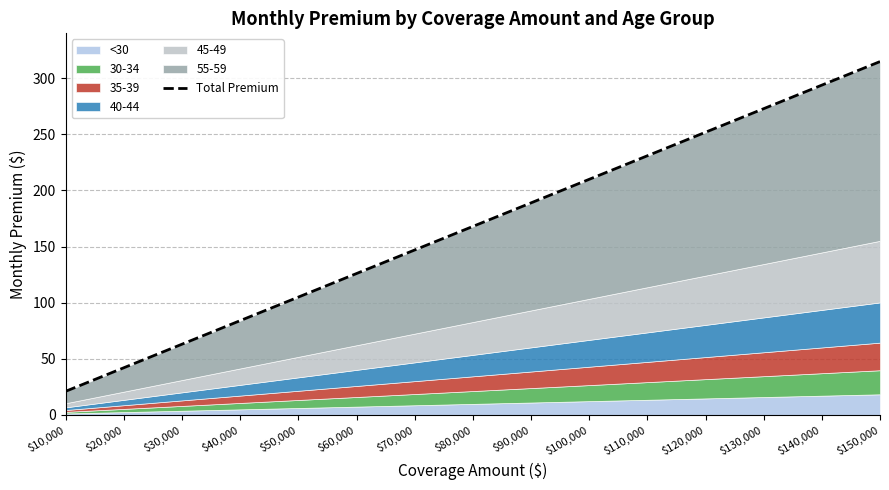

True or false: there are more than 2 points higher than both neighbors.

False